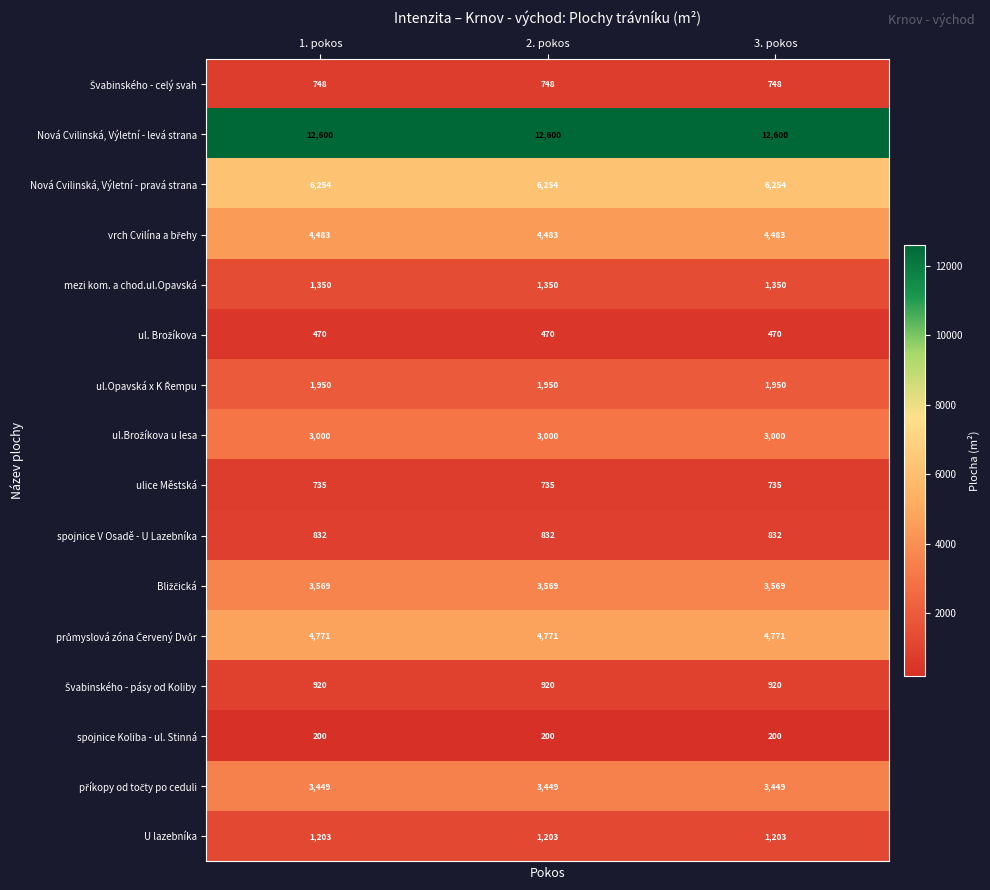

The value of mezi kom. a chod.ul.Opavská at 2. pokos is 1350. True or false?

True